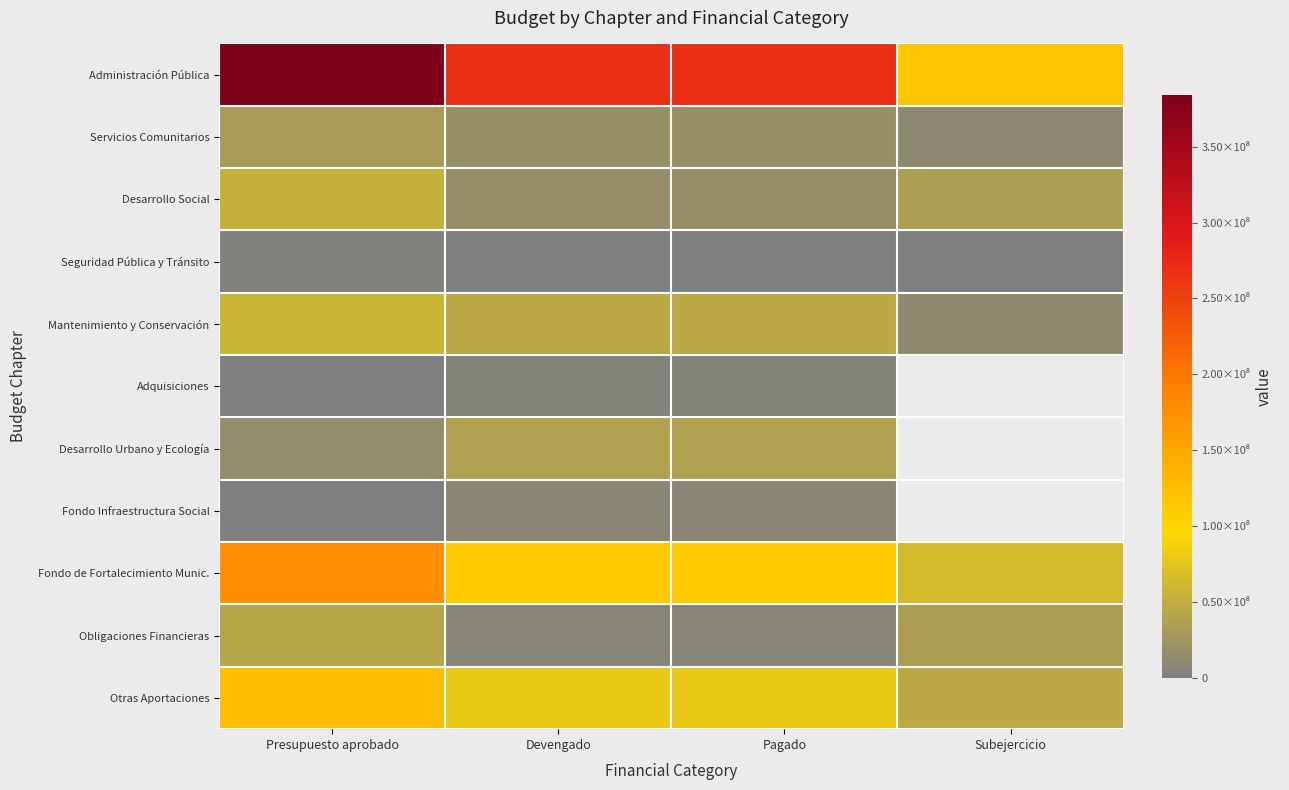

Is the value of Adquisiciones at Devengado greater than the value of Desarrollo Social at Devengado?

No